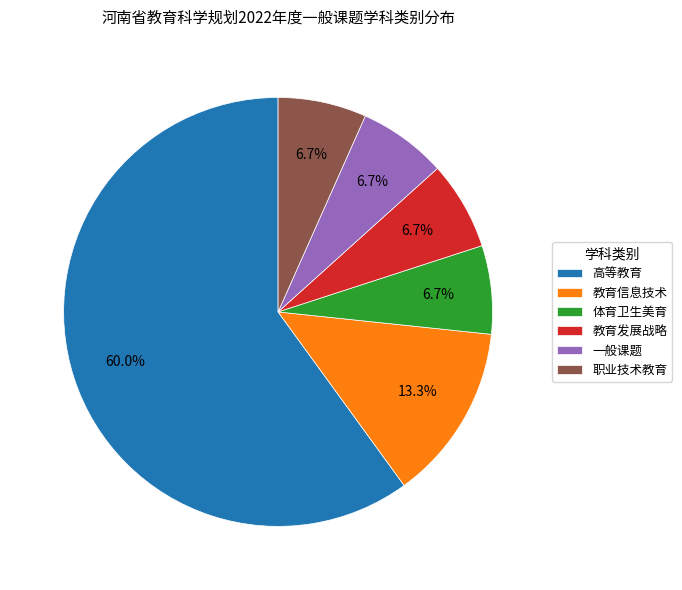

Count the number of slices in the pie.

6